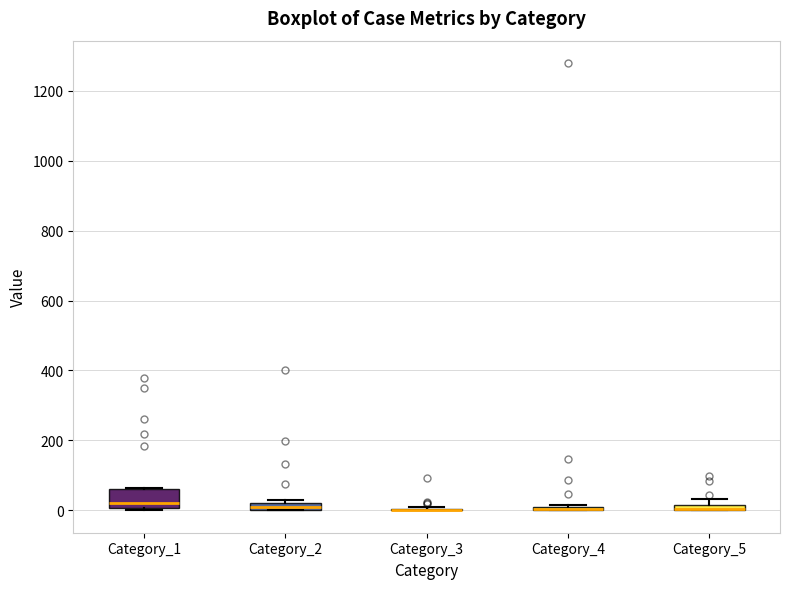

Where is the upper edge of the box for Category_1 on the y-axis? The values are not printed on the chart, so give them approximately, as read against the axis.

60